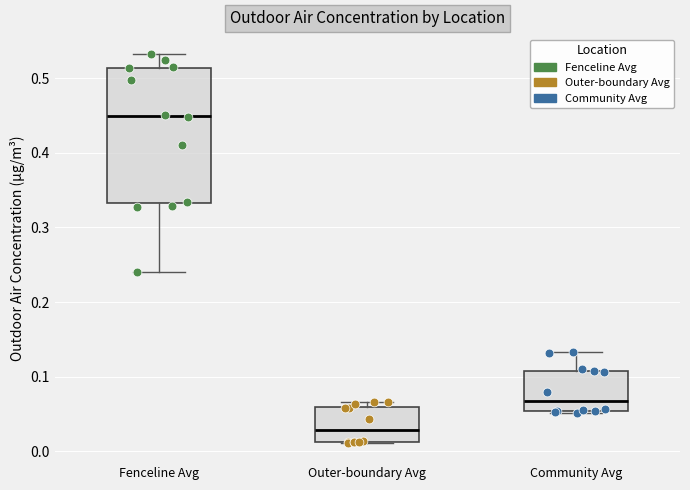

Reading left to right, transcribe this box plot: for each box, give where its median line is, the range the box spans, and where its two whiskers end, as read against the y-axis. The values are not printed on the chart, so give them approximately, as read against the axis.

Fenceline Avg: median 0.45, box 0.33 to 0.51, whiskers 0.24 to 0.53
Outer-boundary Avg: median 0.03, box 0.01 to 0.06, whiskers 0.01 to 0.07
Community Avg: median 0.07, box 0.05 to 0.11, whiskers 0.05 to 0.13